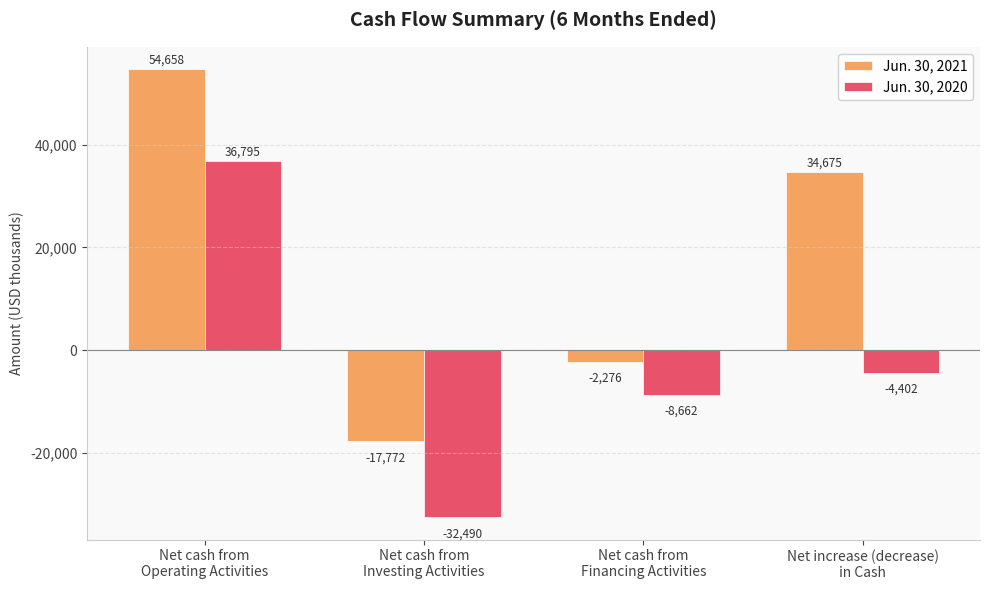

Between Net cash from
Operating Activities and Net increase (decrease)
in Cash, which series saw the biggest shift?

Jun. 30, 2020